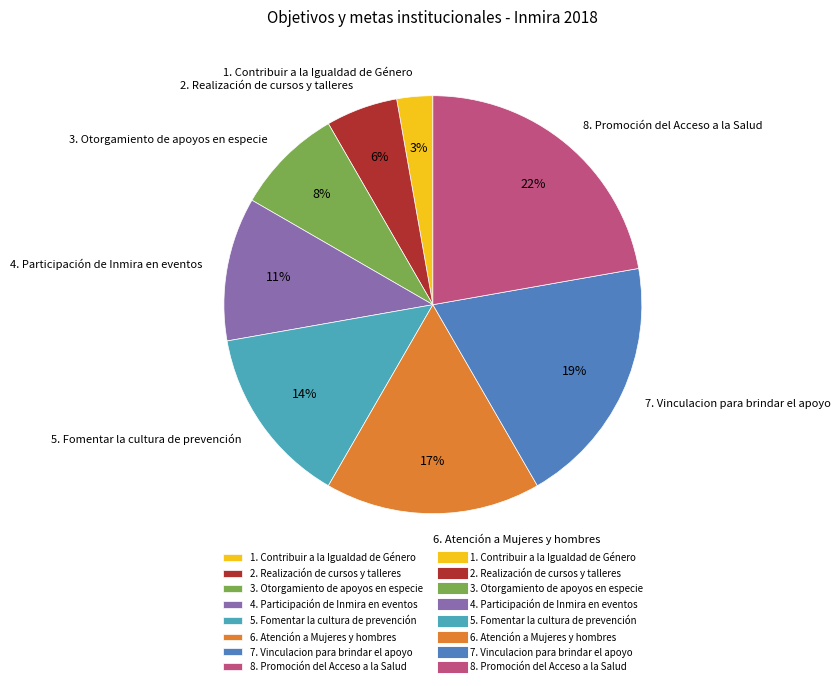

Combined, do 8. Promoción del Acceso a la Salud and 2. Realización de cursos y talleres account for over 50%?

No